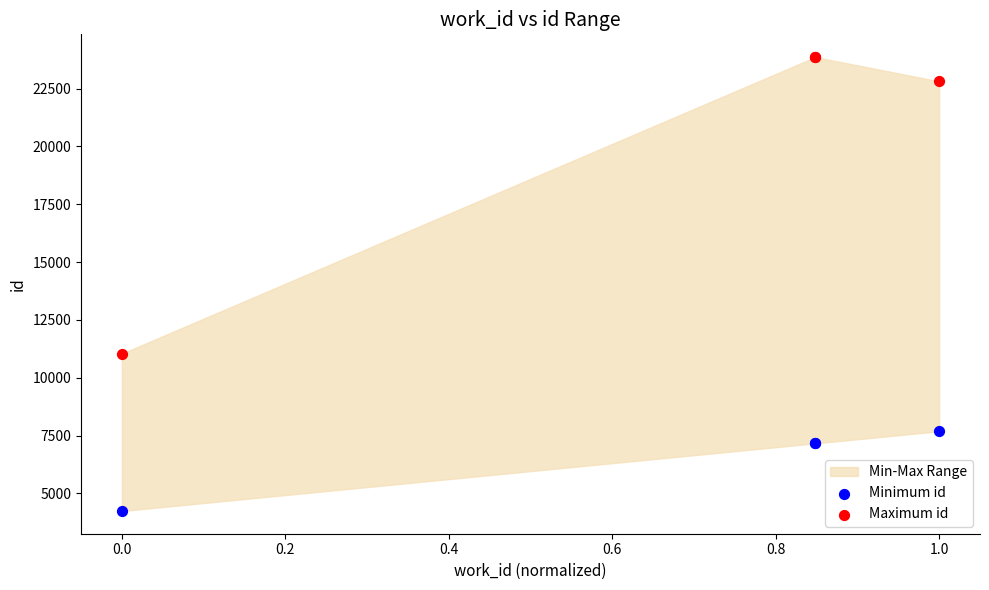

Across all series, what Y value is closest to 14050?

11042